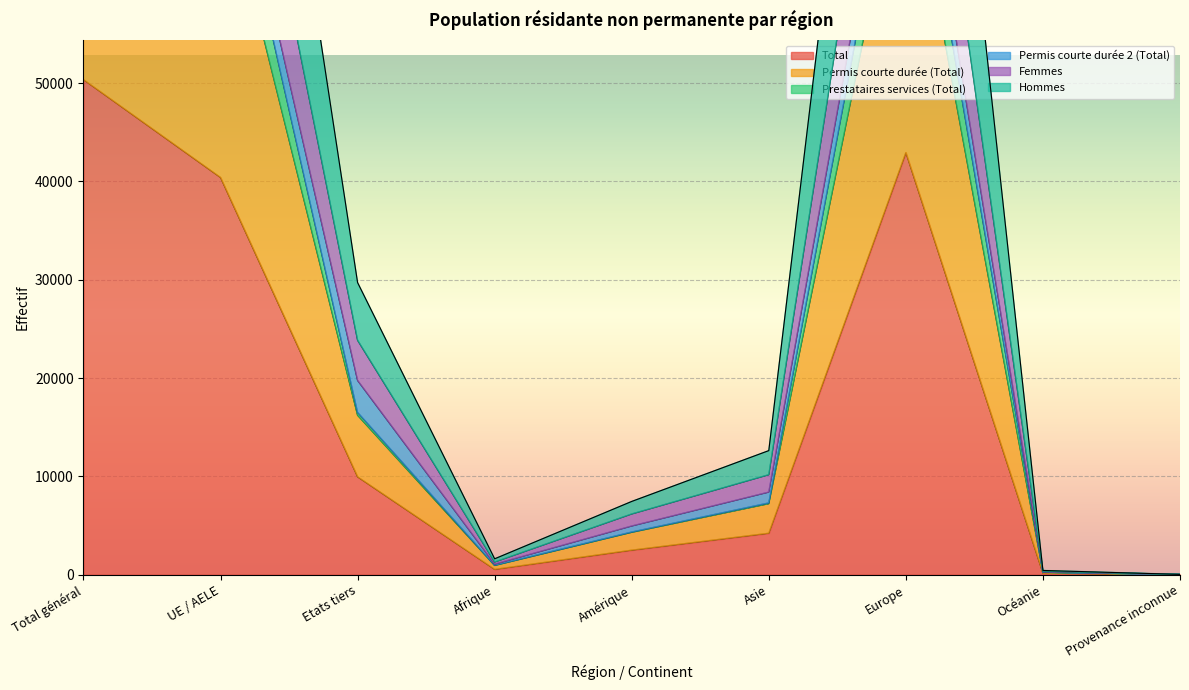

What position from the left is Océanie?

8